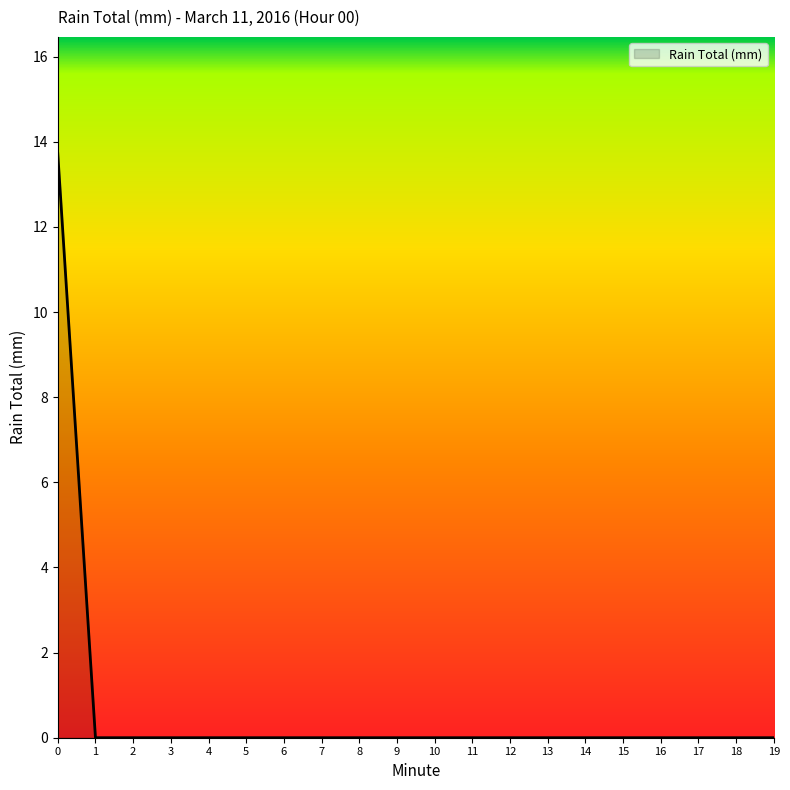

The value at 19 is -6.4. True or false?

False